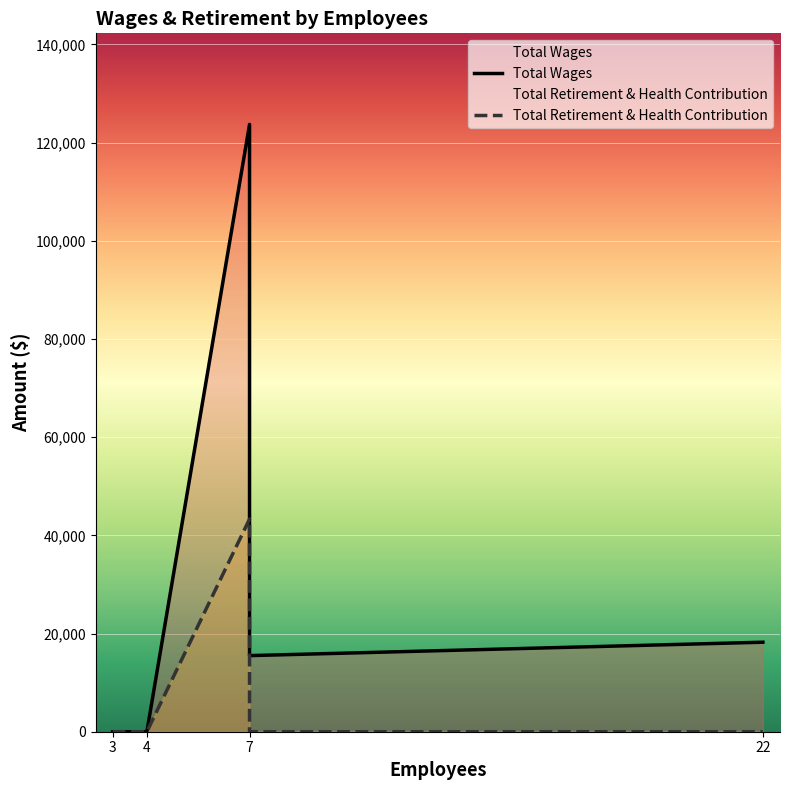

Where is the first local maximum for Total Retirement & Health Contribution?

7